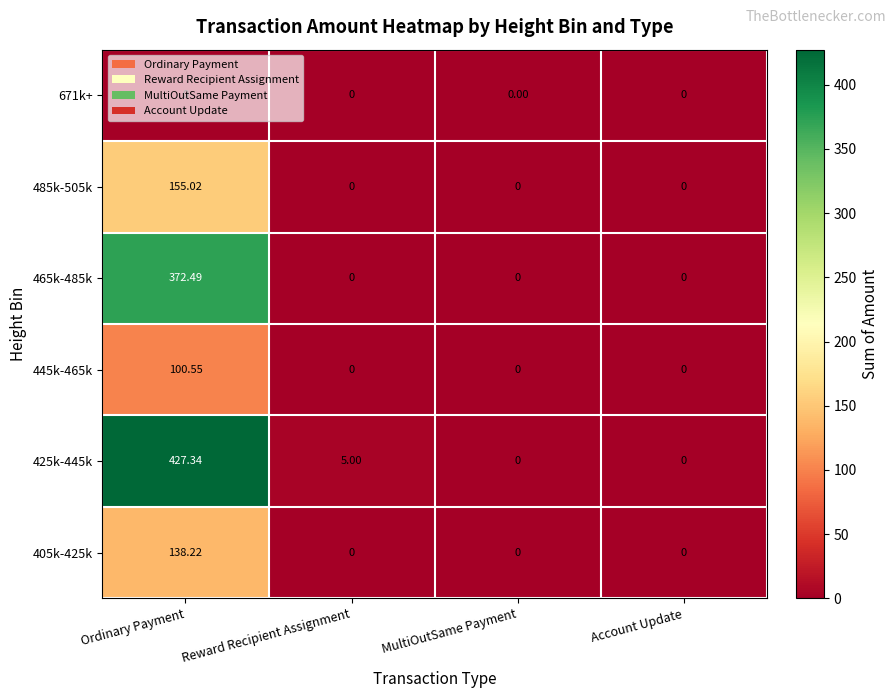

How many categories are shown in the chart?

4